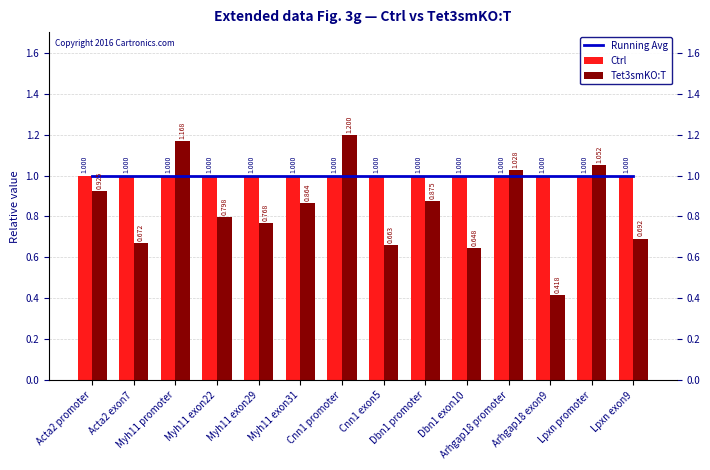

The Ctrl series shows 1.0 at Lpxn exon9. True or false?

True